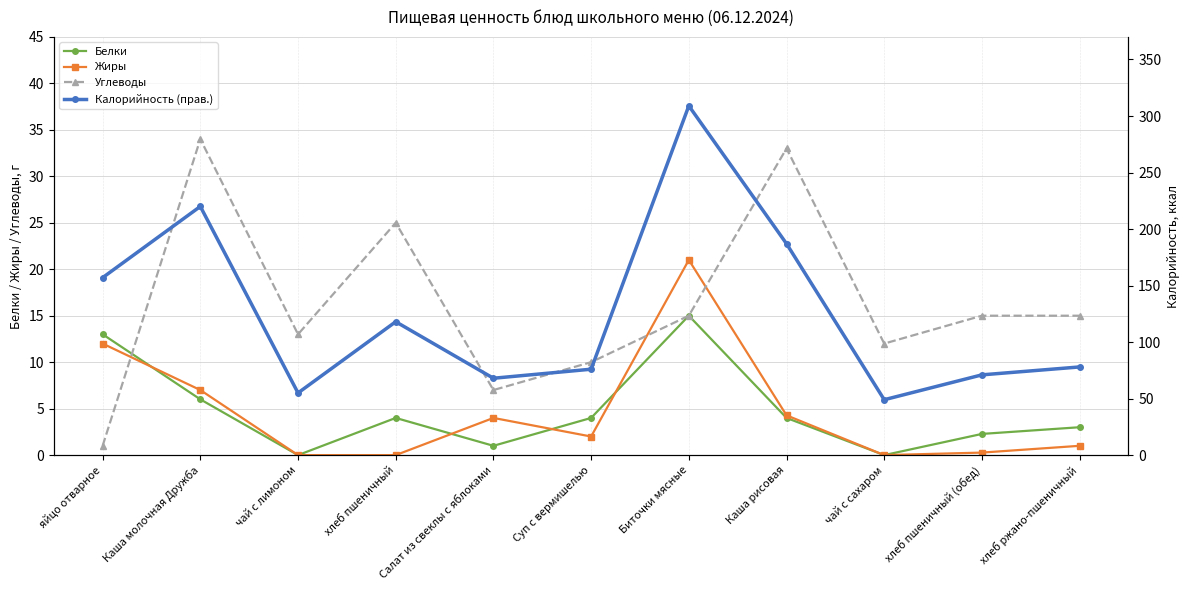

Reading right to left, transcribe all the data shown in this chart.

Белки: 3.0	2.3	0.0	4.0	15.0	4.0	1.0	4.0	0.0	6.0	13.0
Жиры: 1.0	0.3	0.0	4.3	21.0	2.0	4.0	0.0	0.0	7.0	12.0
Углеводы: 15.0	15.0	12.0	33.0	15.0	10.0	7.0	25.0	13.0	34.0	1.0
Калорийность (прав.): 78.0	71.0	49.0	187.0	309.0	76.0	68.0	118.0	55.0	220.0	157.0